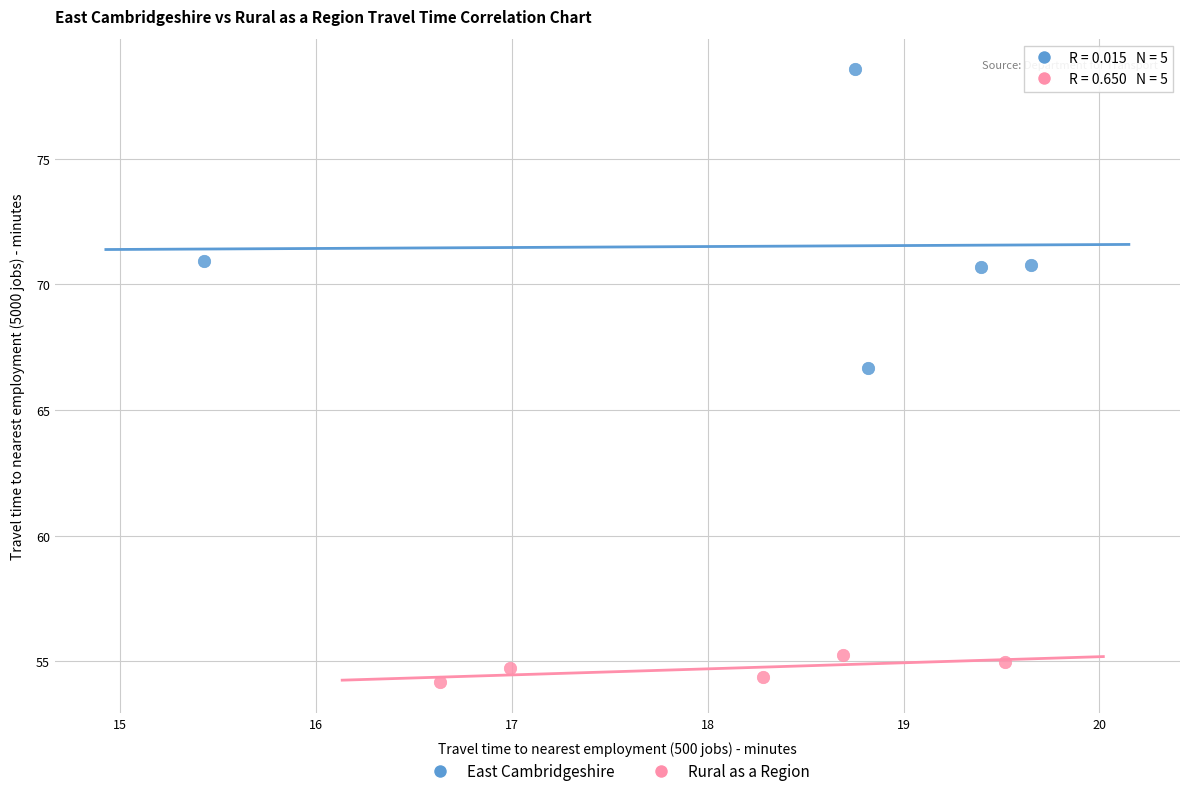

Which series reaches the maximum Y coordinate?

East Cambridgeshire